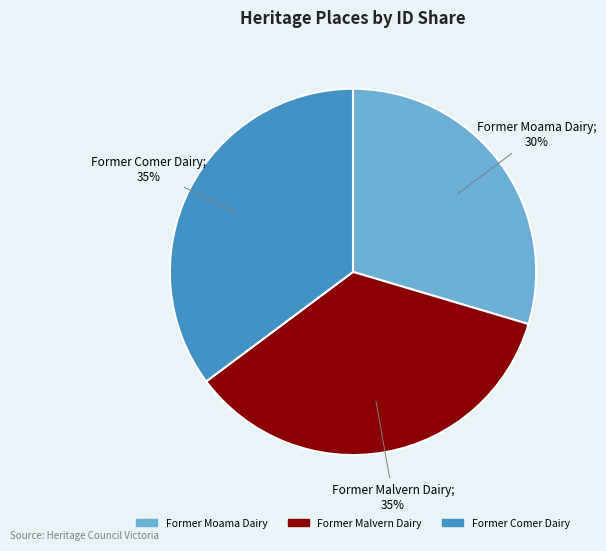

To the nearest percent, what is the average slice percentage?

33%